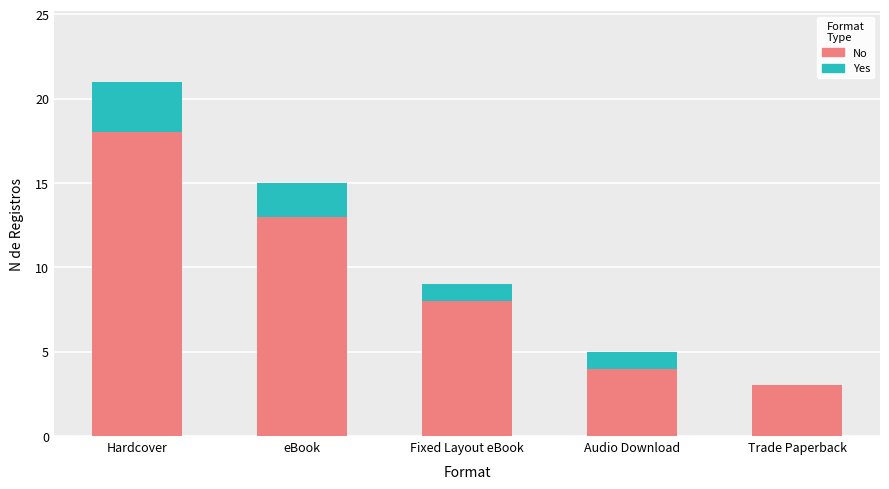

Does the chart contain stacked bars?

Yes